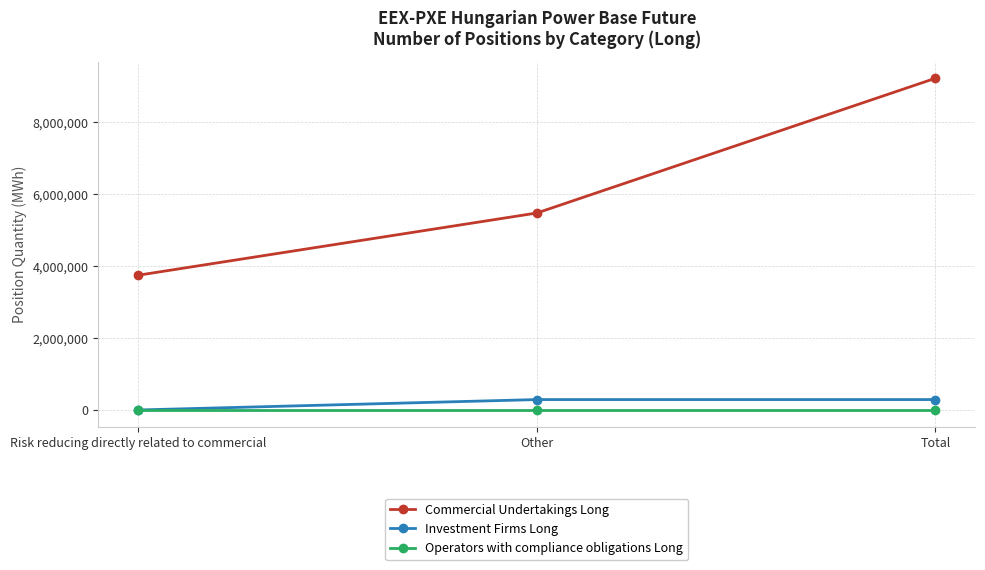

At which label is Commercial Undertakings Long closest to 6483043?

Other